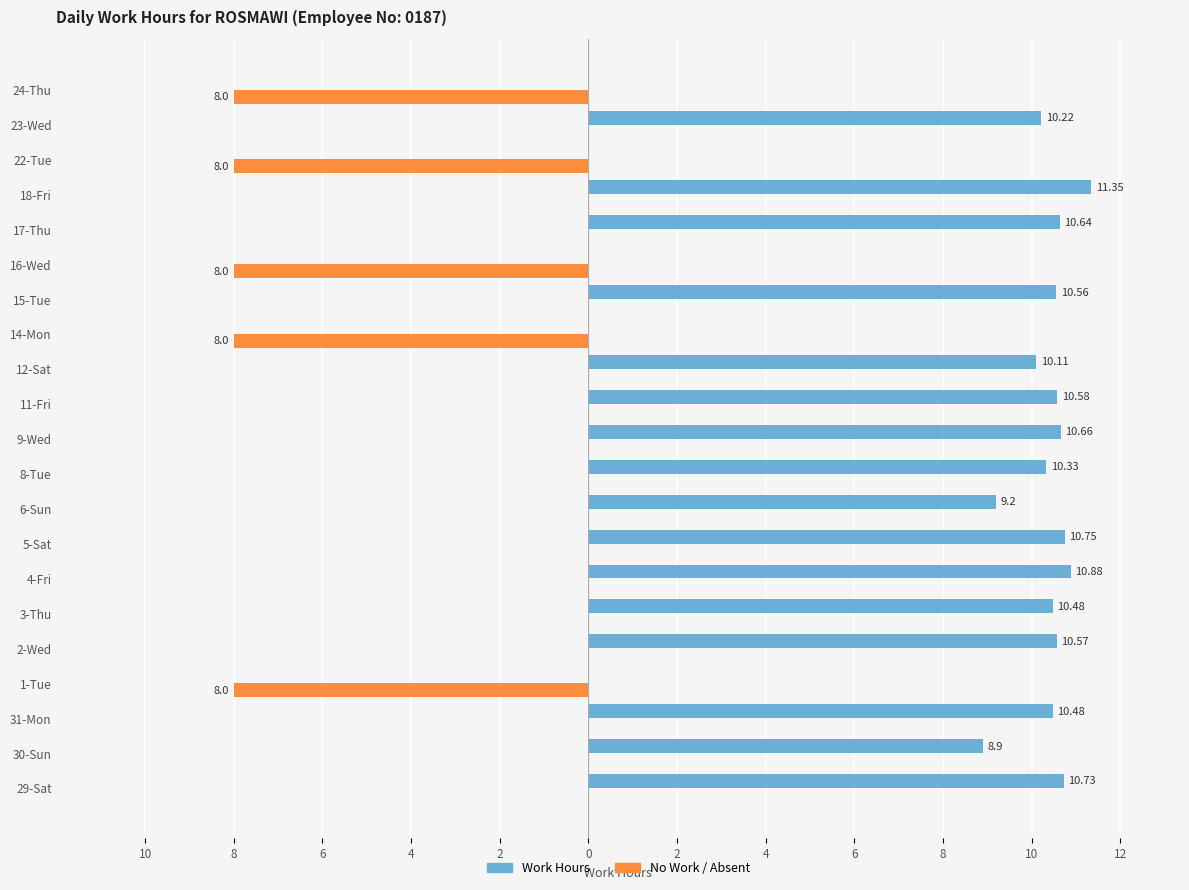

Reading left to right, list all the values displayed in this chart.

Work Hours: 10.7	8.9	10.5	0.0	10.6	10.5	10.9	10.8	9.2	10.3	10.7	10.6	10.1	0.0	10.6	0.0	10.6	11.3	0.0	10.2	0.0
No Work / Absent: 0.0	0.0	0.0	-8.0	0.0	0.0	0.0	0.0	0.0	0.0	0.0	0.0	0.0	-8.0	0.0	-8.0	0.0	0.0	-8.0	0.0	-8.0